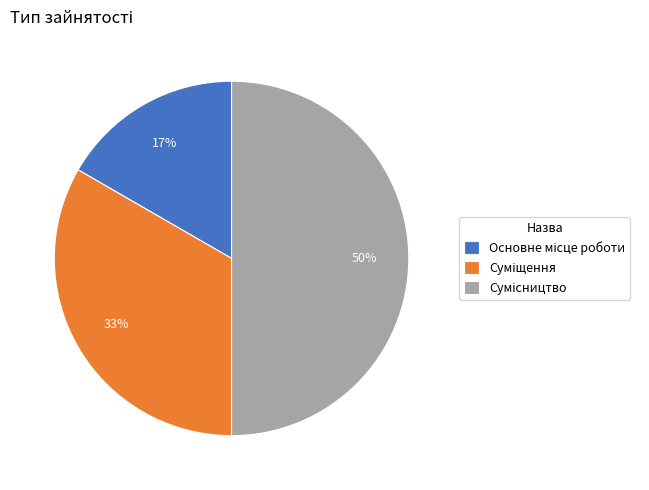

To the nearest percent, what is the difference between the largest and smallest slice percentages?

33%